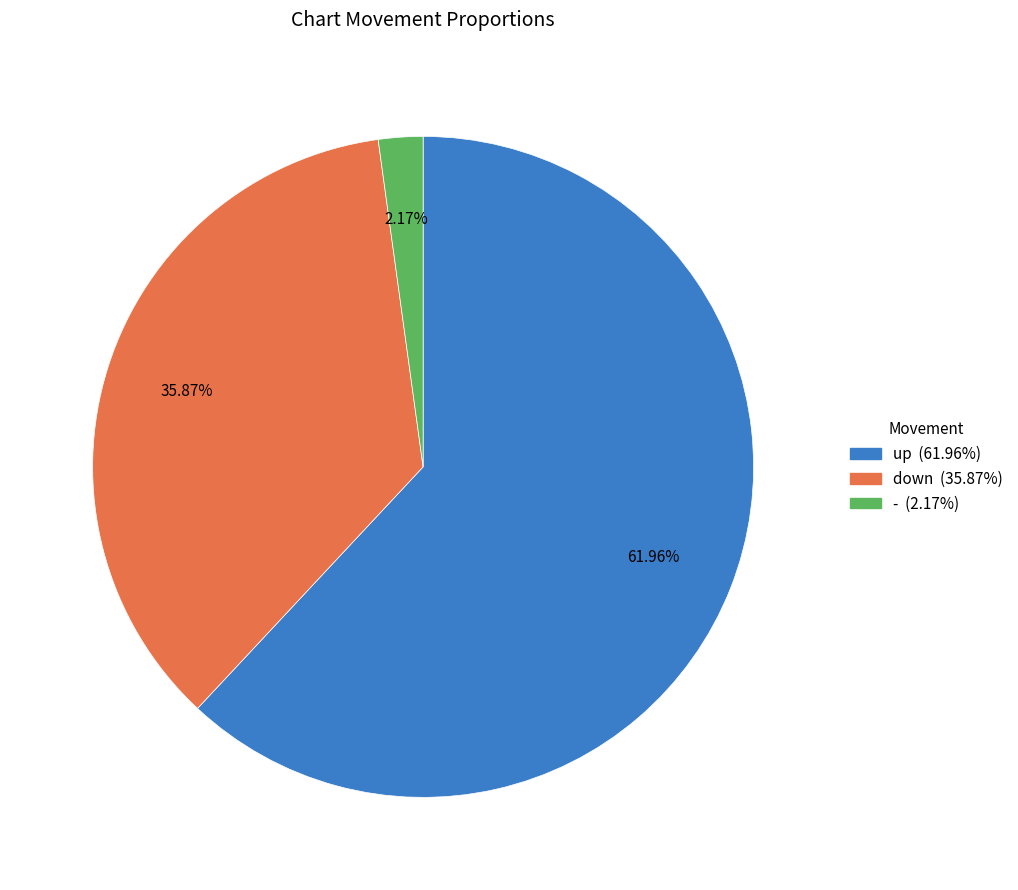

Count the number of slices in the pie.

3